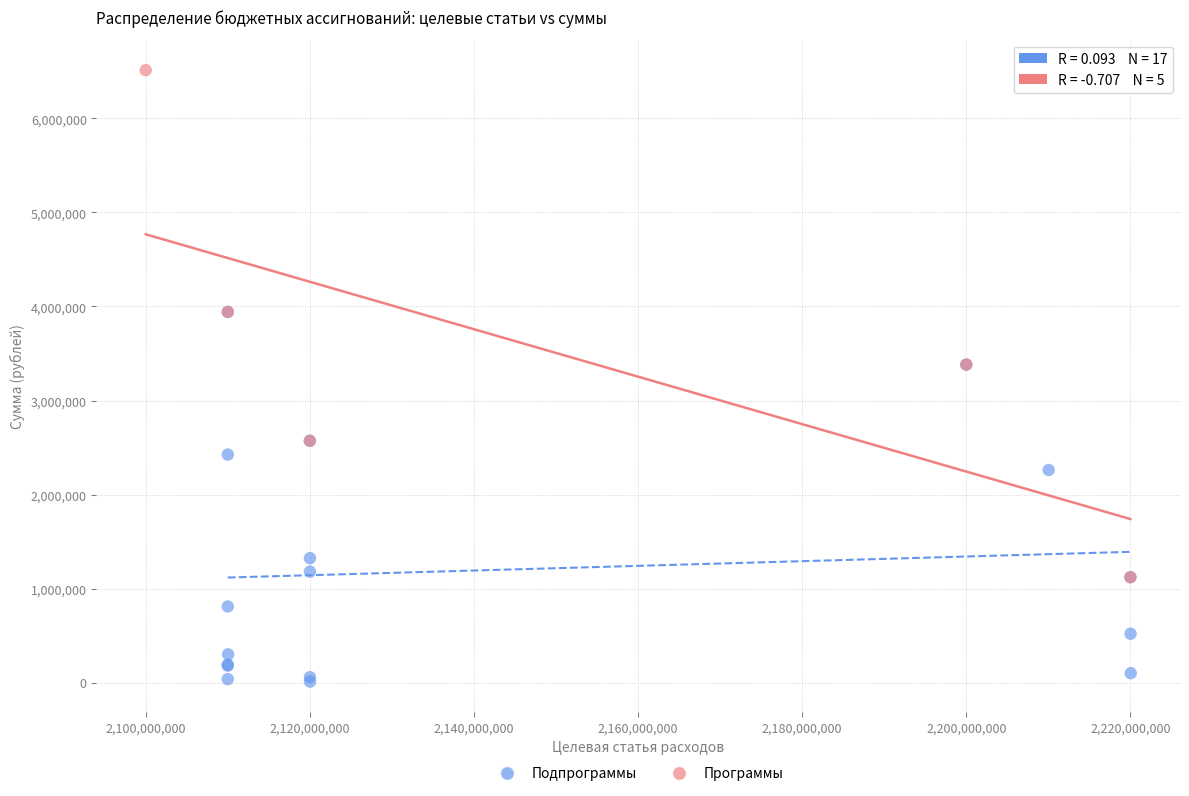

Which series has the widest spread of Y values?

Программы